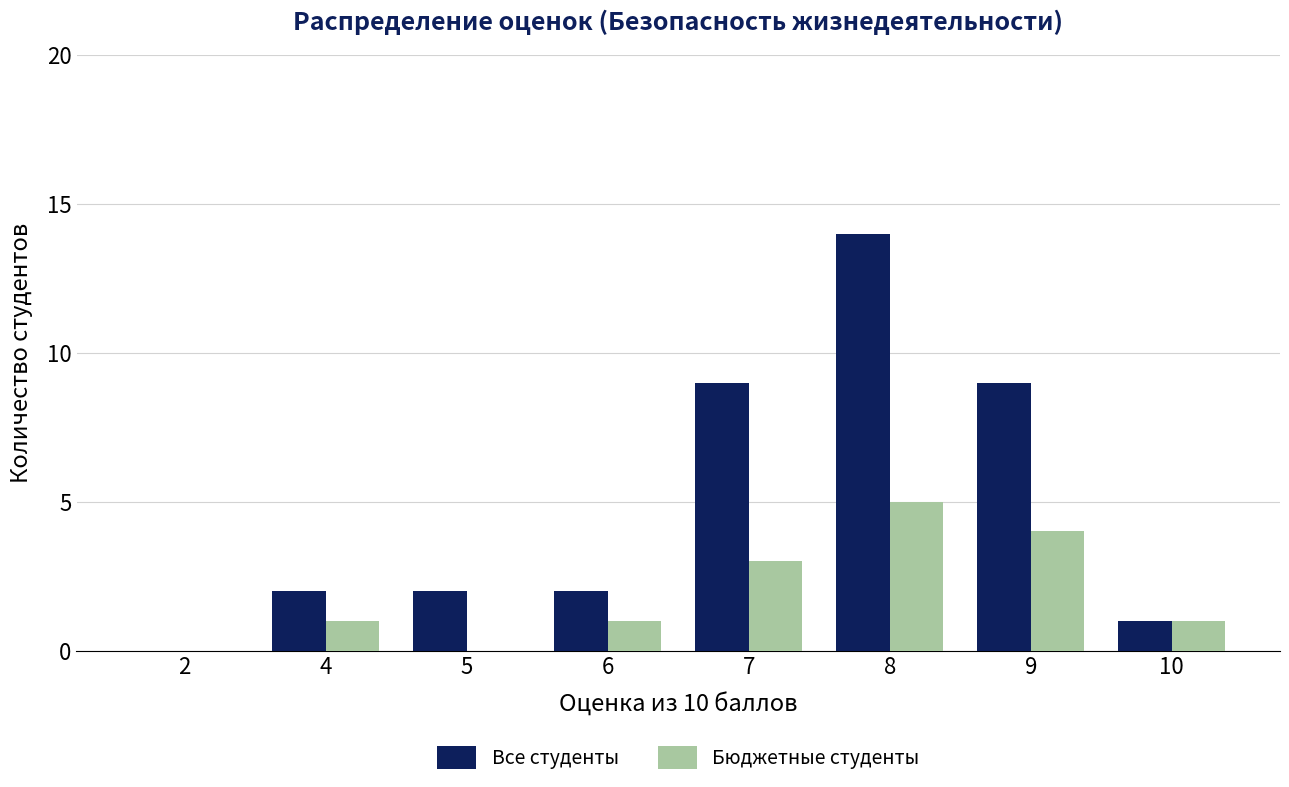

The Все студенты series shows 1 at 10. True or false?

True